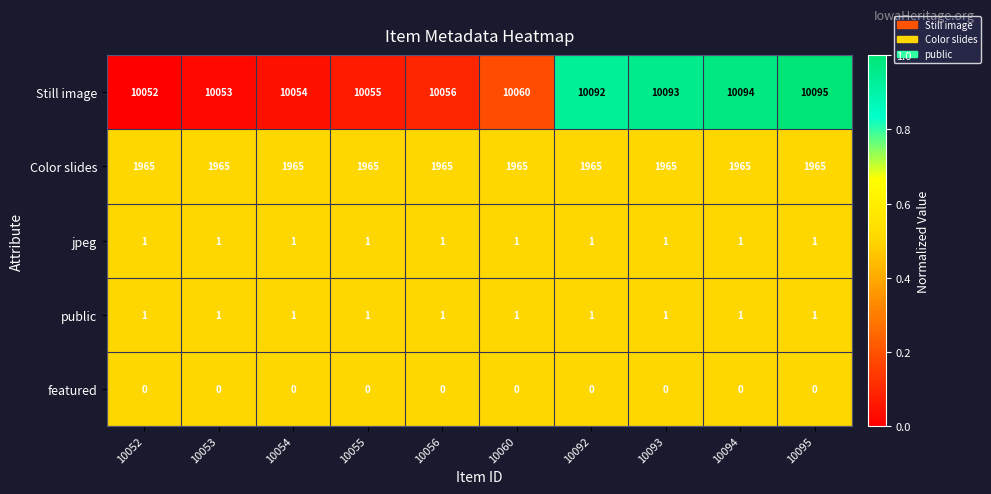

What is the spread (max minus min) of values at 10056?

10056